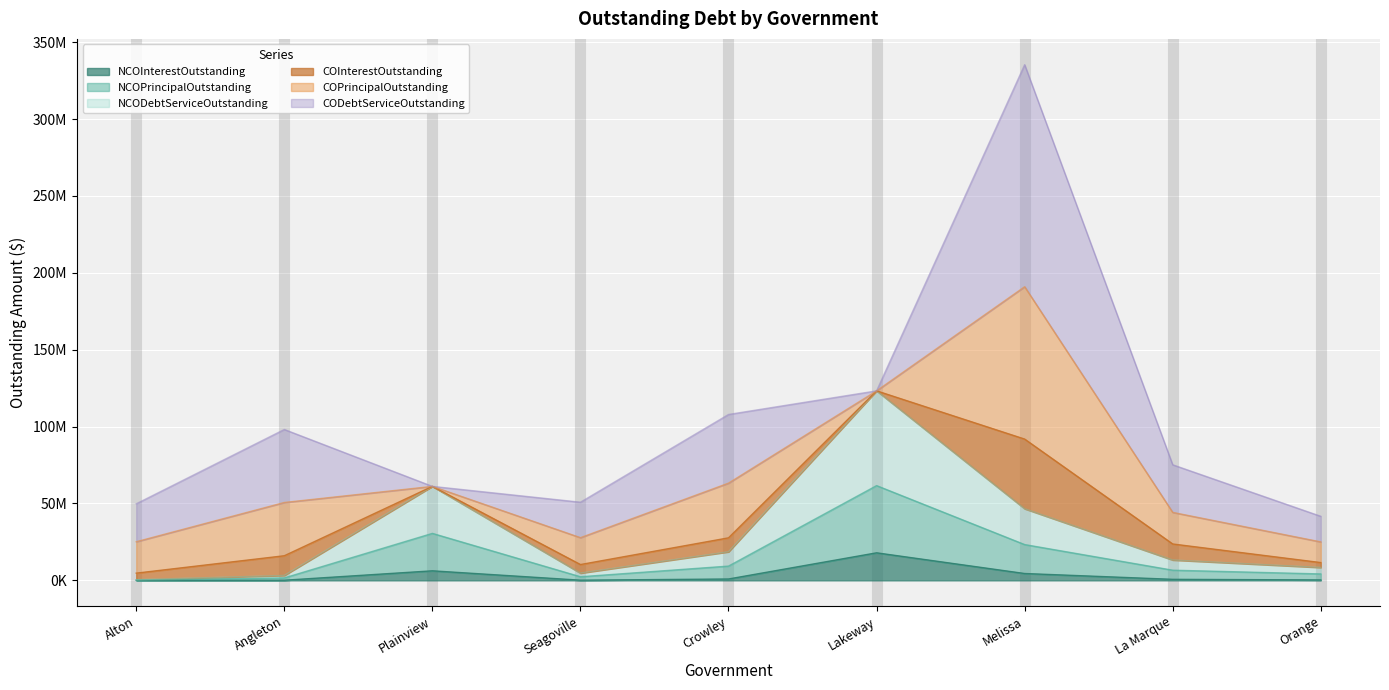

What are all the series names shown in the legend?

NCOInterestOutstanding, NCOPrincipalOutstanding, NCODebtServiceOutstanding, COInterestOutstanding, COPrincipalOutstanding, CODebtServiceOutstanding